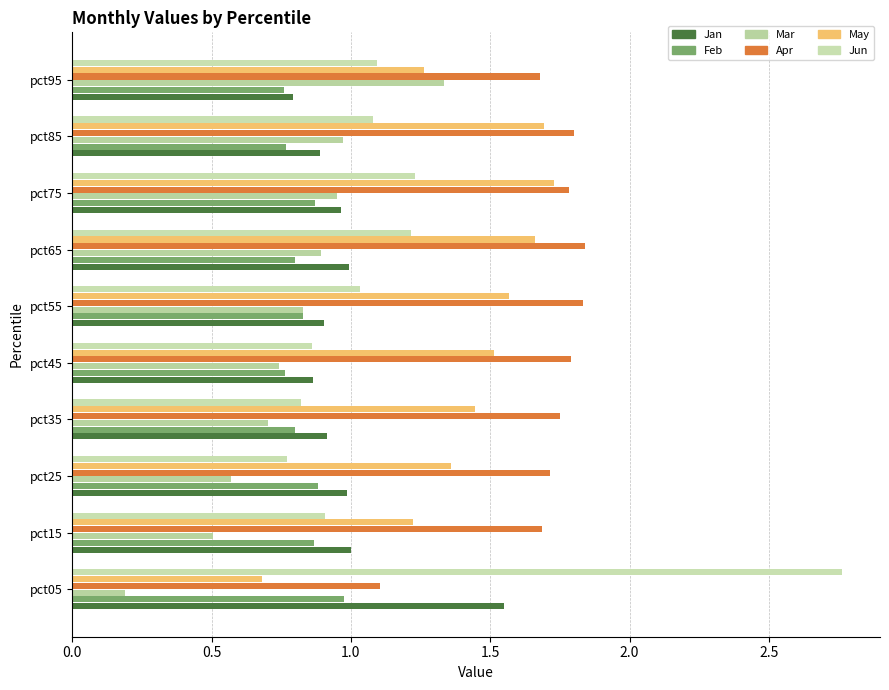

At how many categories does at least one series exceed 2?

1